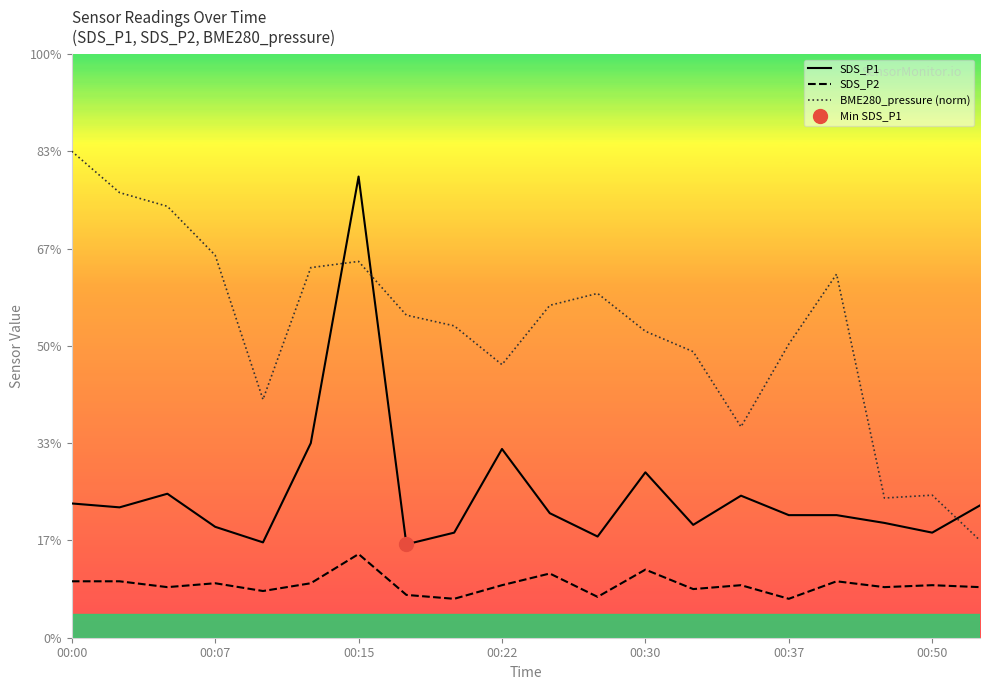

List the series in order of their peak value, highest first.

BME280_pressure (norm), SDS_P1, SDS_P2